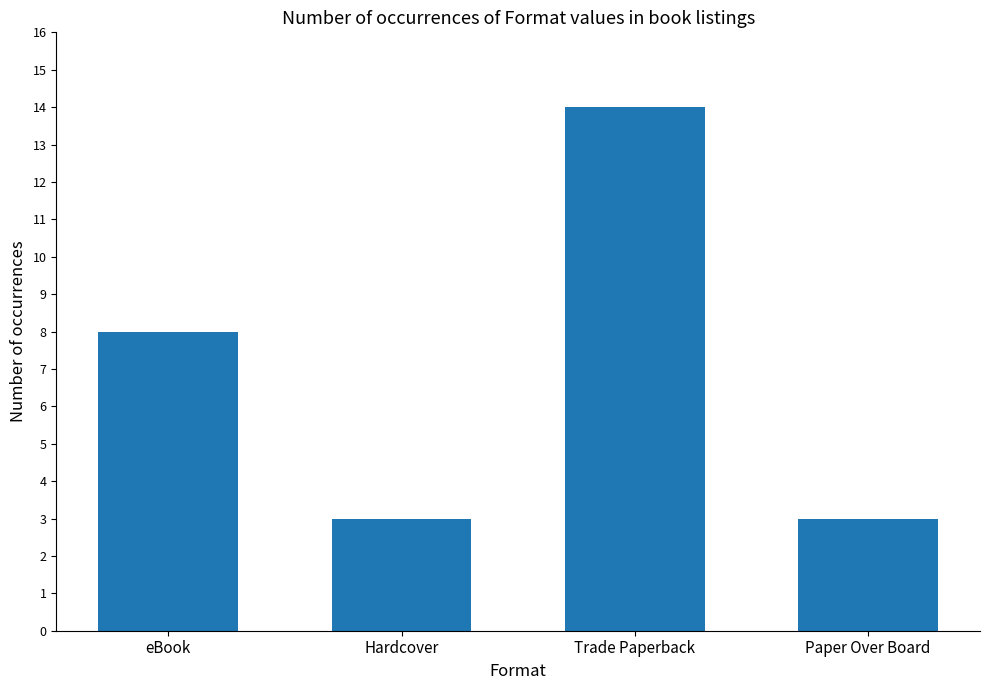

What is the approximate value at eBook?

8